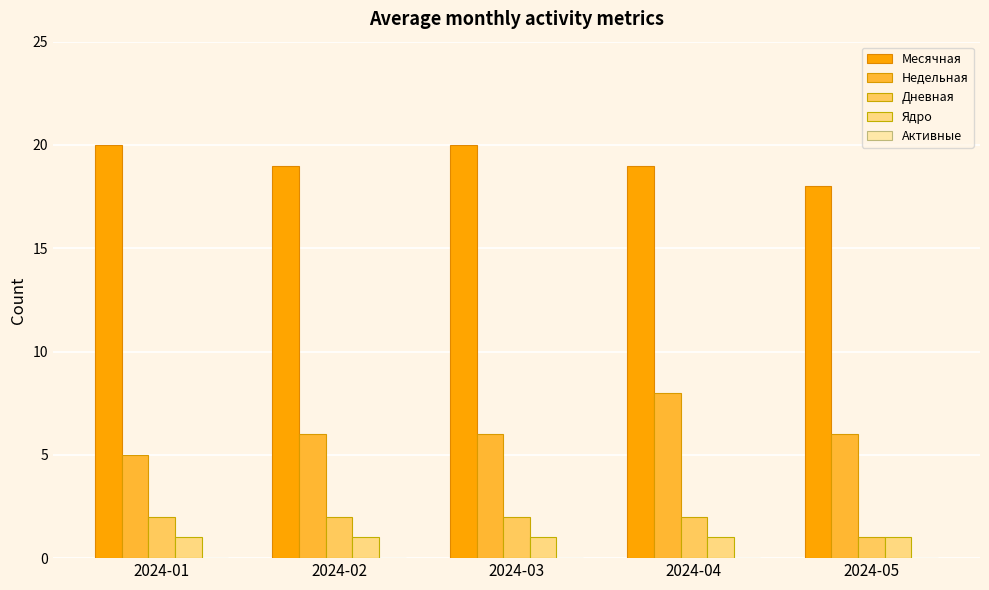

The value of Ядро at 2024-04 is 1. True or false?

True